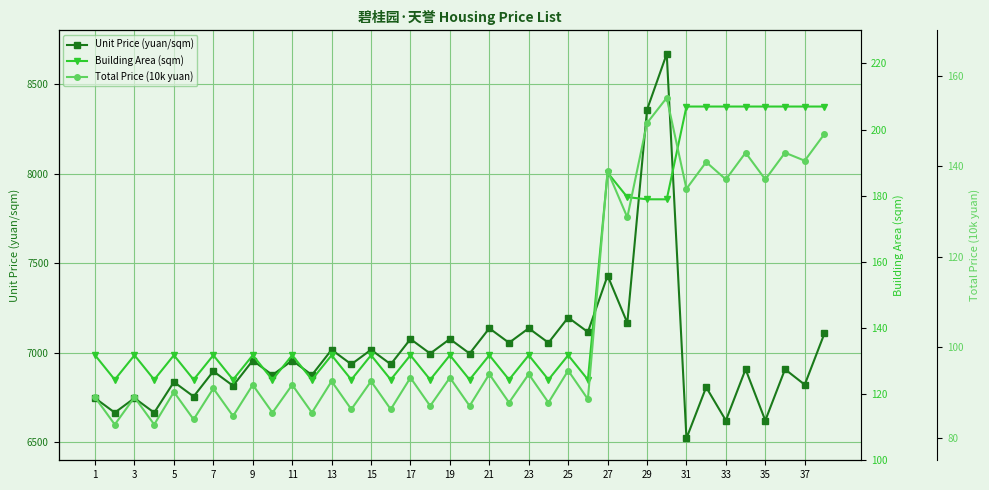

What is the highest value of the Unit Price (yuan/sqm) series?

8669